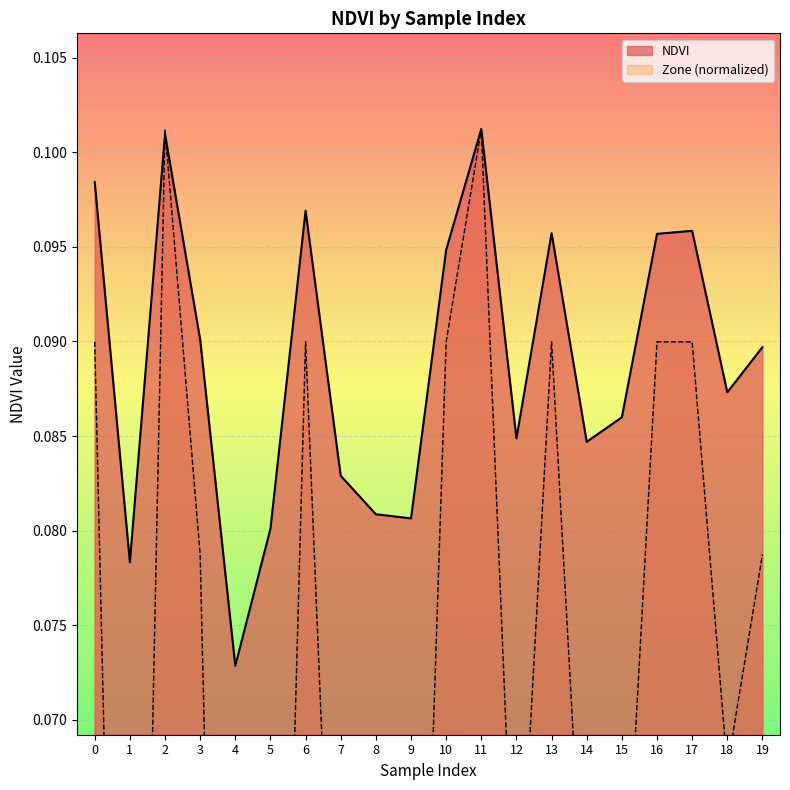

Read the value at 6.

0.1